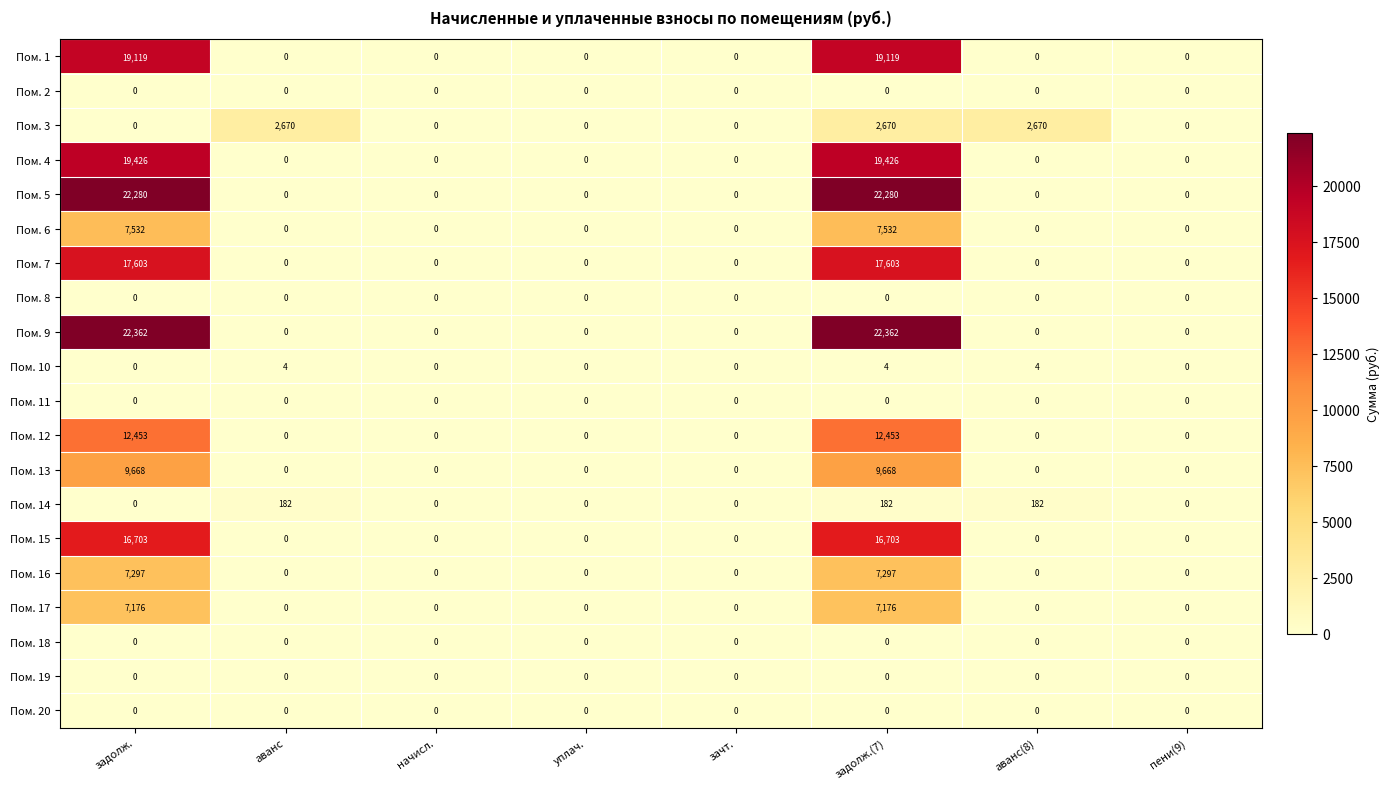

How many series are shown in this chart?

20